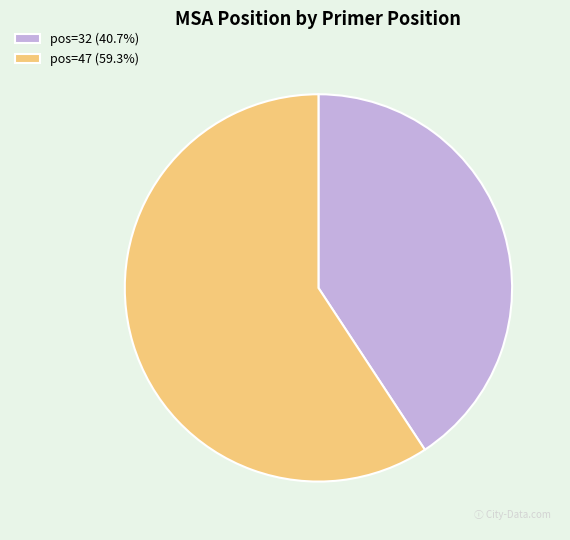

Count the number of slices in the pie.

2